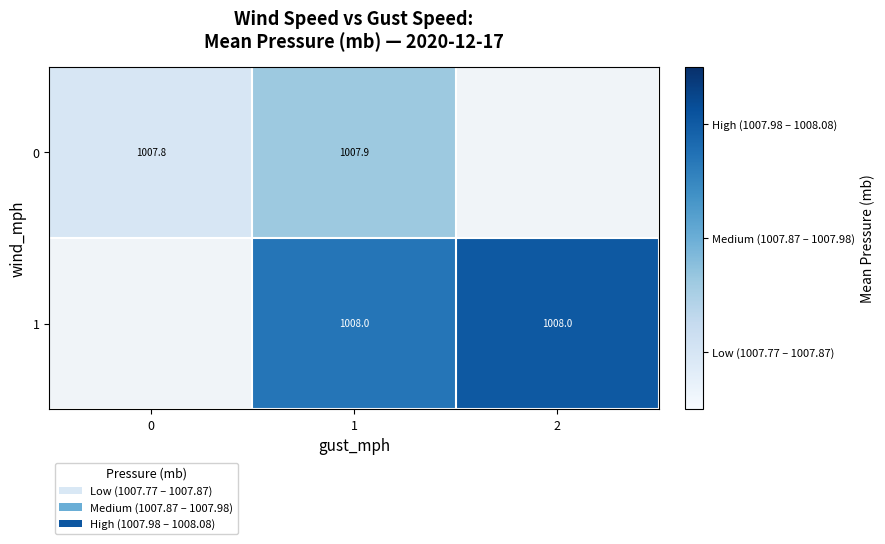

Between 1 and 2, which is larger?

2